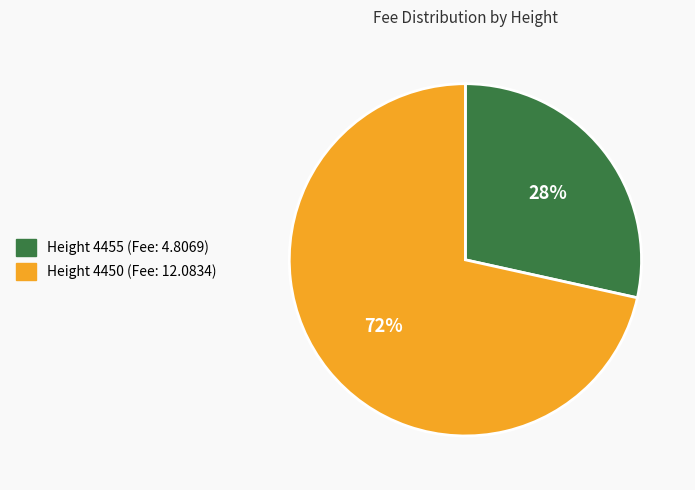

To the nearest percent, what is the average slice percentage?

50%